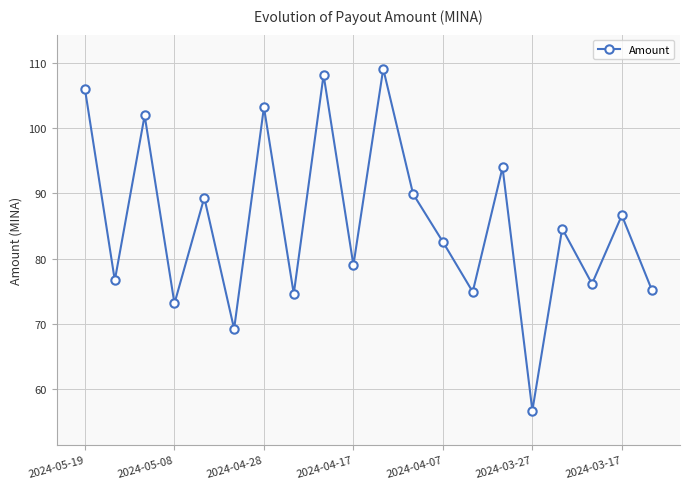

True or false: the data has more than 0 interior local peaks.

True